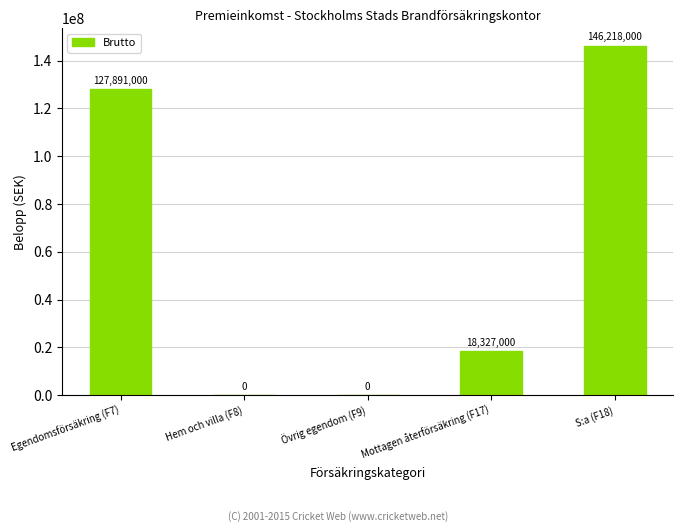

Is it true that the value at Mottagen återförsäkring (F17) is 18327000?

True